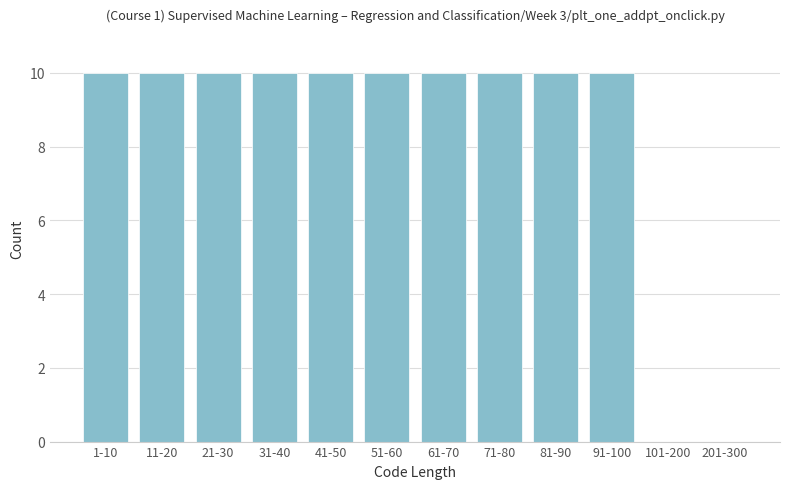

Reading left to right, what are all the values shown in this chart?

1-10=10	11-20=10	21-30=10	31-40=10	41-50=10	51-60=10	61-70=10	71-80=10	81-90=10	91-100=10	101-200=0	201-300=0